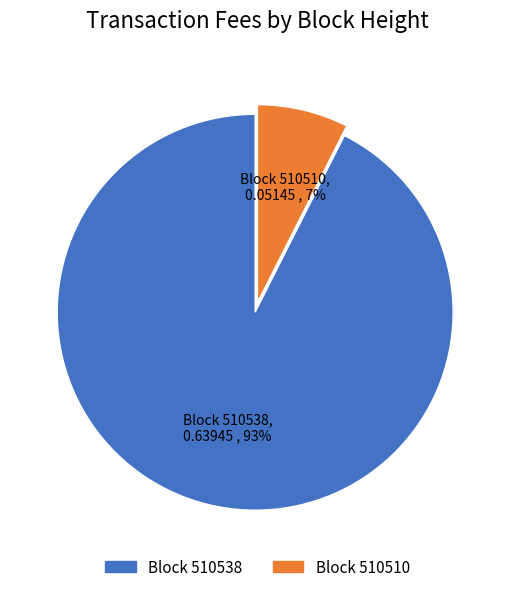

Does any single category account for the majority?

Yes